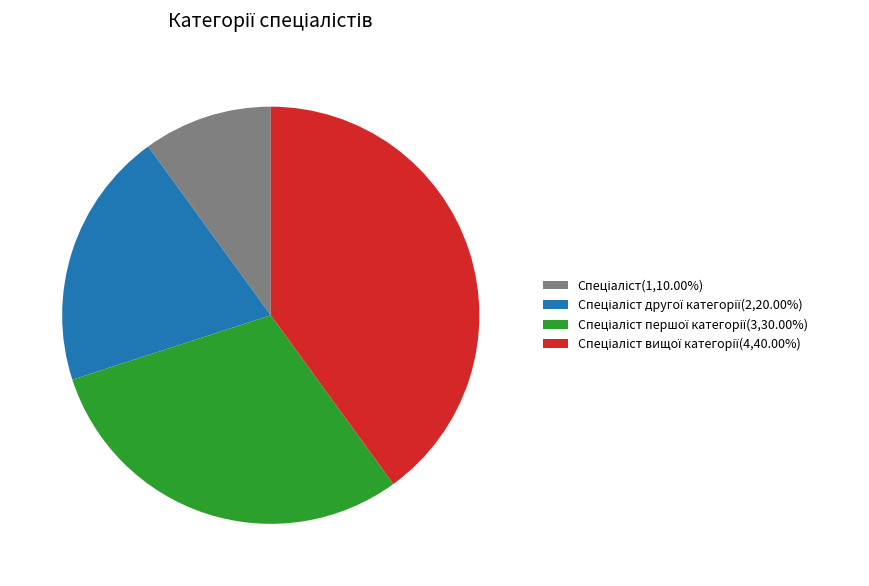

Is there any slice that represents more than half of the pie?

No